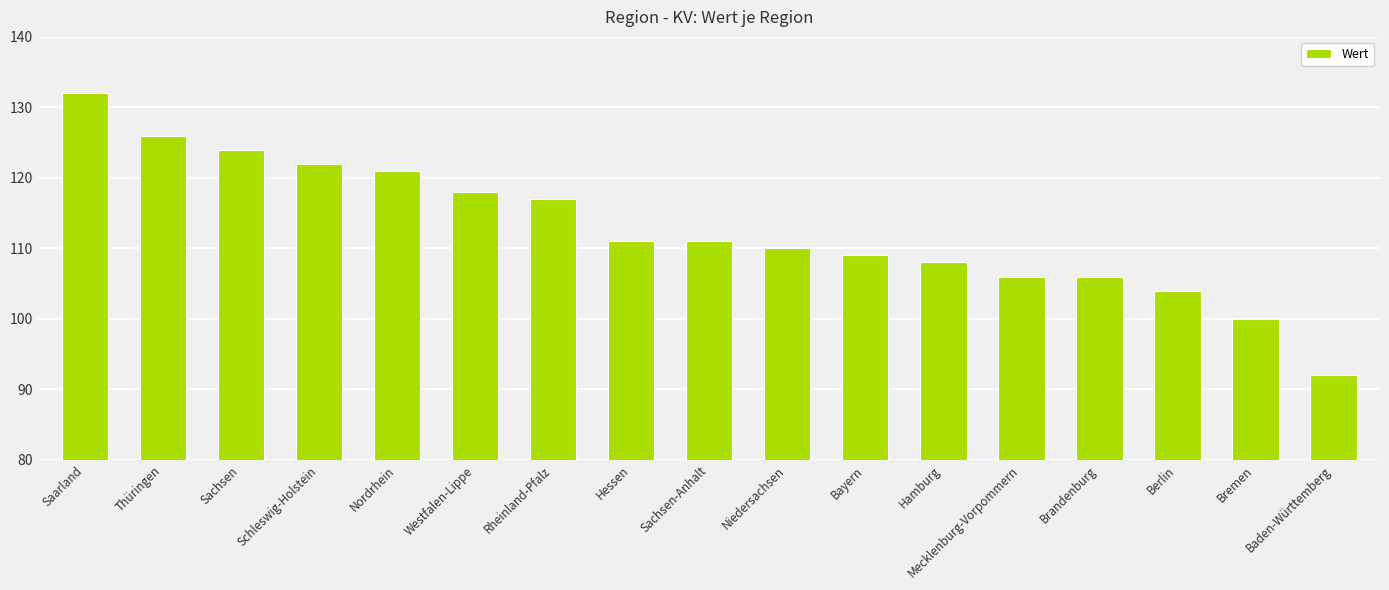

What is the average value?

113